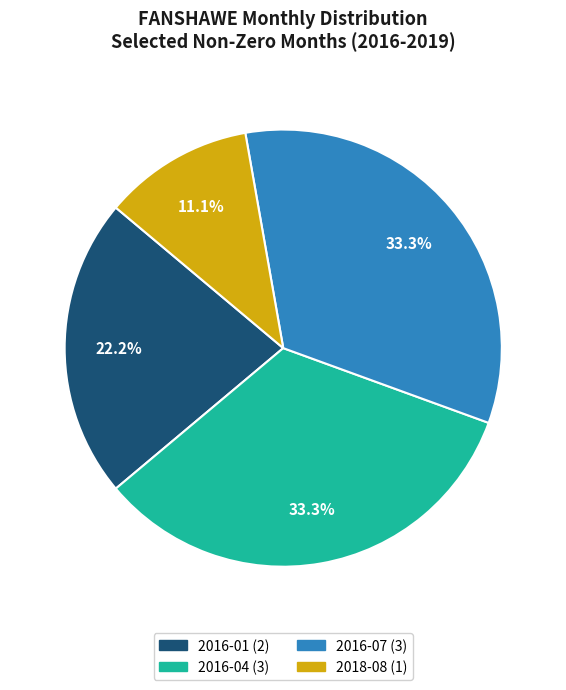

Count the number of slices in the pie.

4